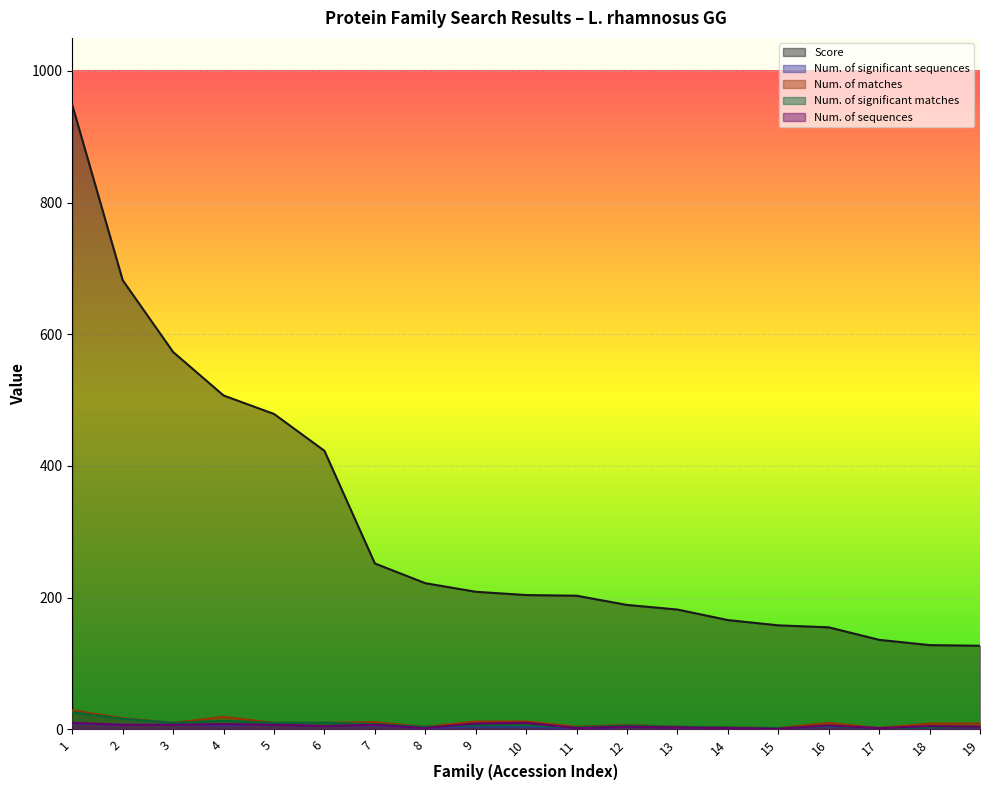

True or false: Score has more than 1 interior local peaks.

False